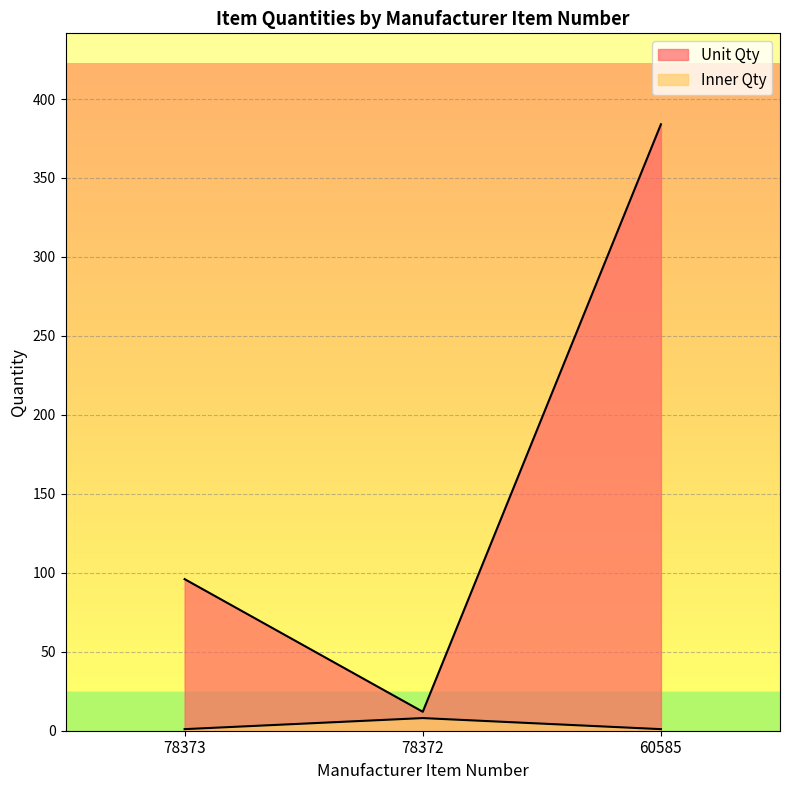

At which label is Unit Qty closest to 198?

78373